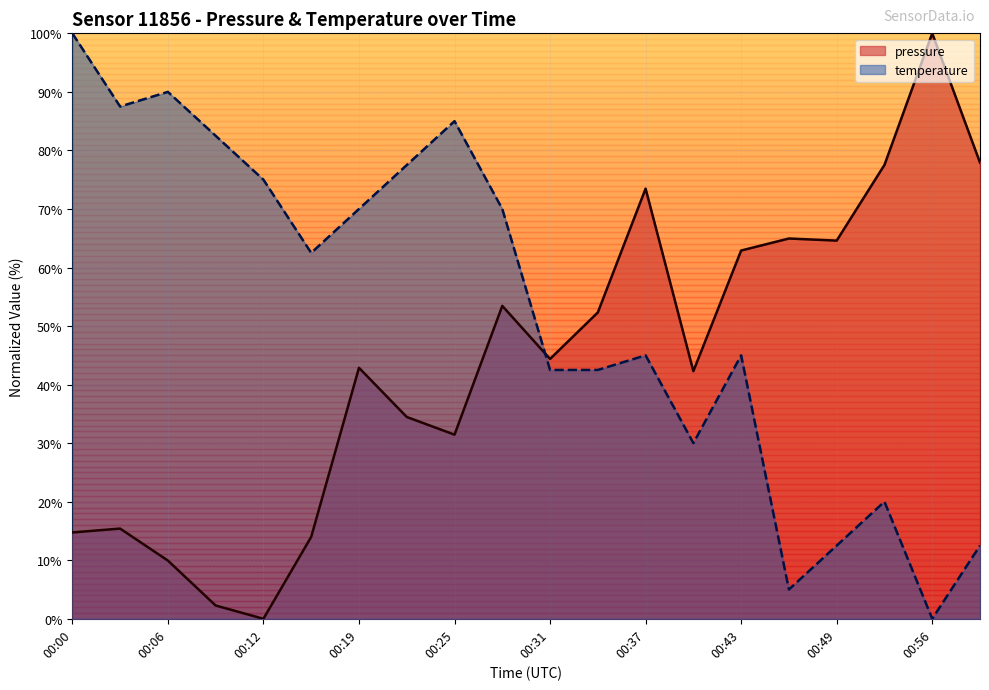

Which series ends up on top after the final intersection of pressure and temperature?

pressure